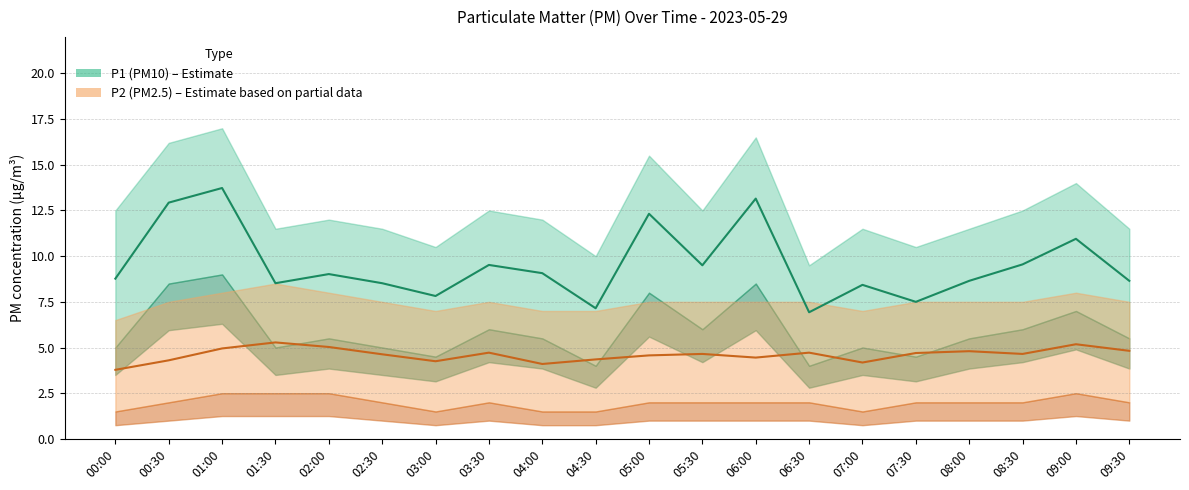

At which label does P2 (PM2.5) reach its minimum?

00:00